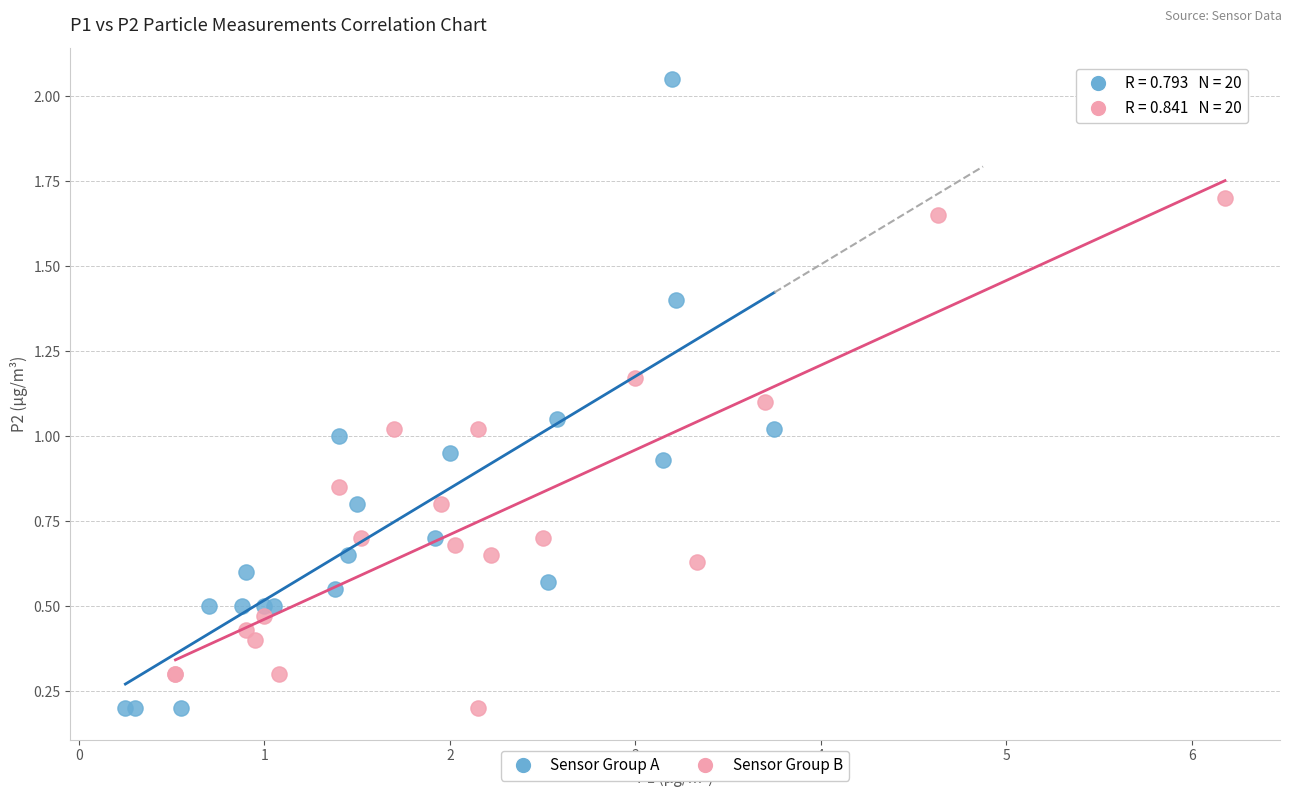

Which series reaches the maximum Y coordinate?

Sensor Group A